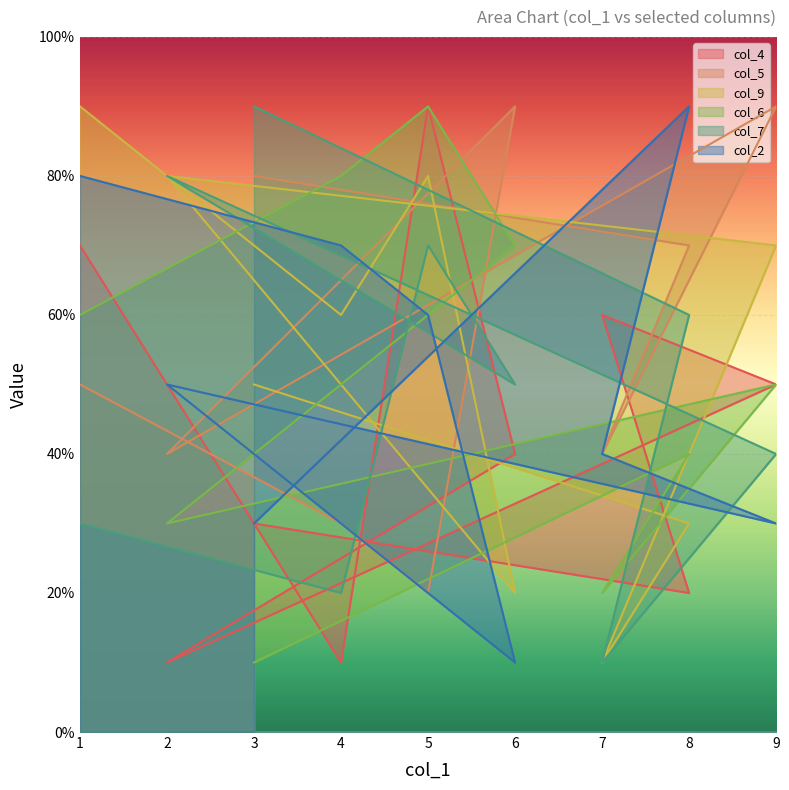

Between which two adjacent categories do col_4 and col_2 first intersect?

8 and 7